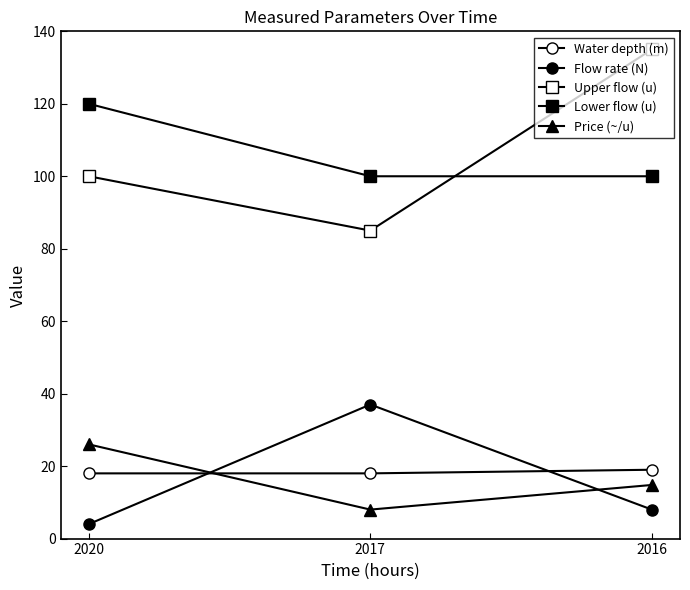

What is the value of the Price (~/u) point at the 1st from the left?

26.0